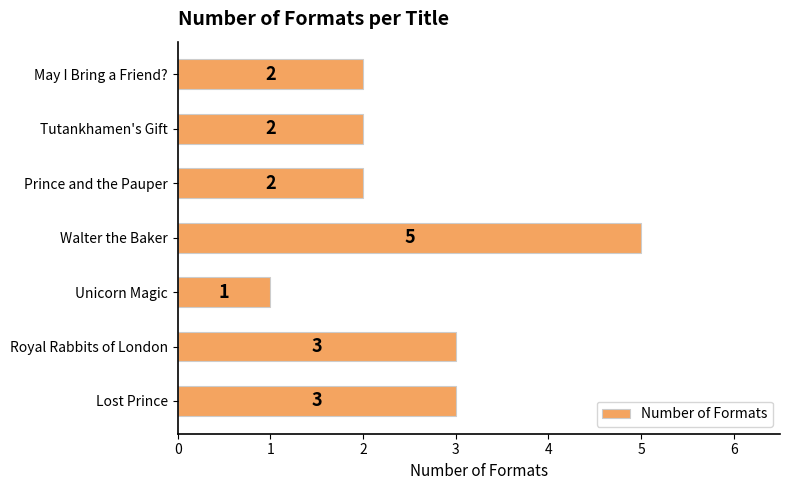

What is the change in value from Walter the Baker to May I Bring a Friend??

-3